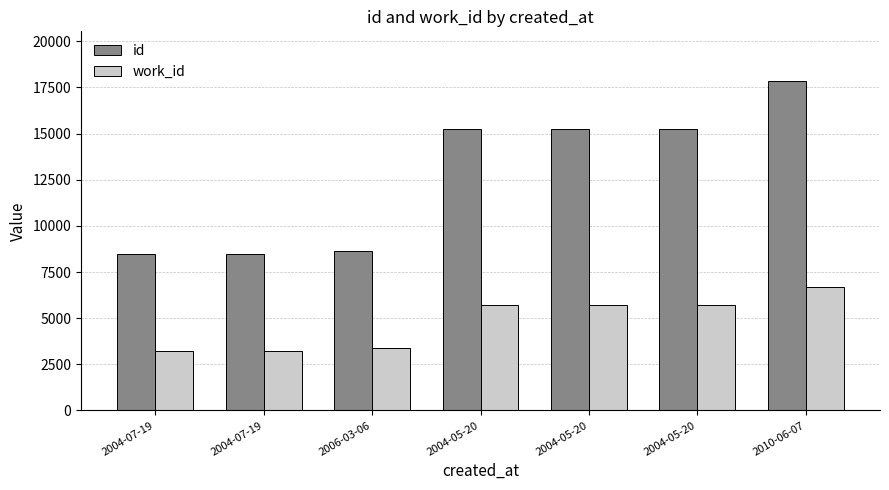

How many distinct data groups are displayed?

2